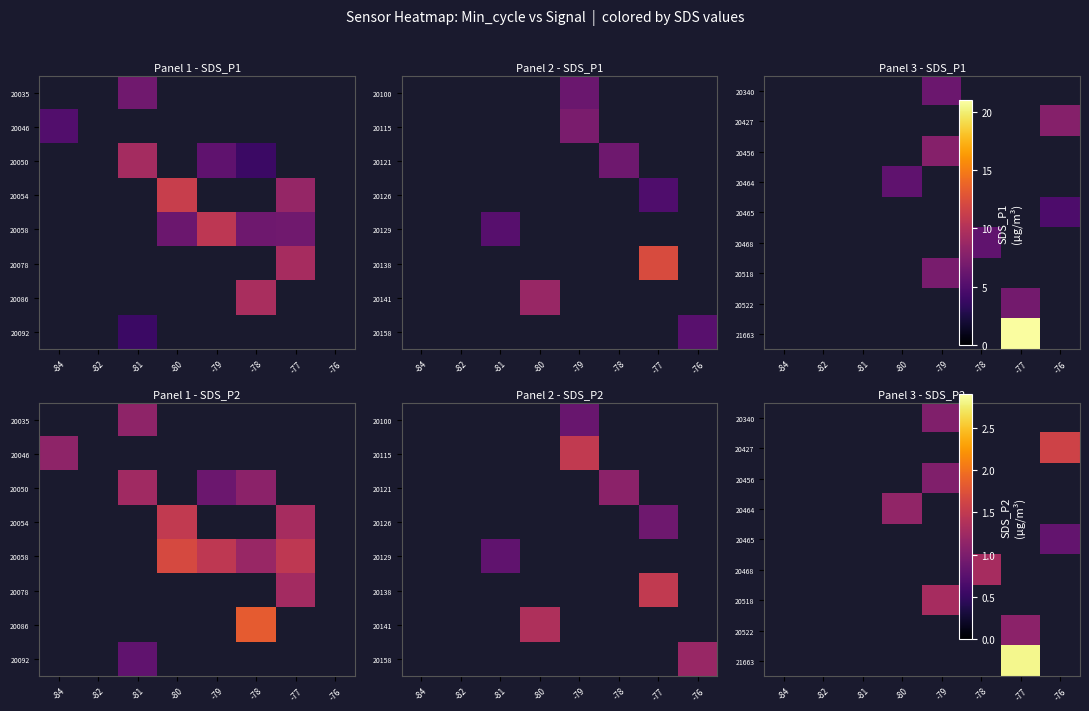

Is the value of 20518 at -78 greater than the value of 20468 at -78?

No